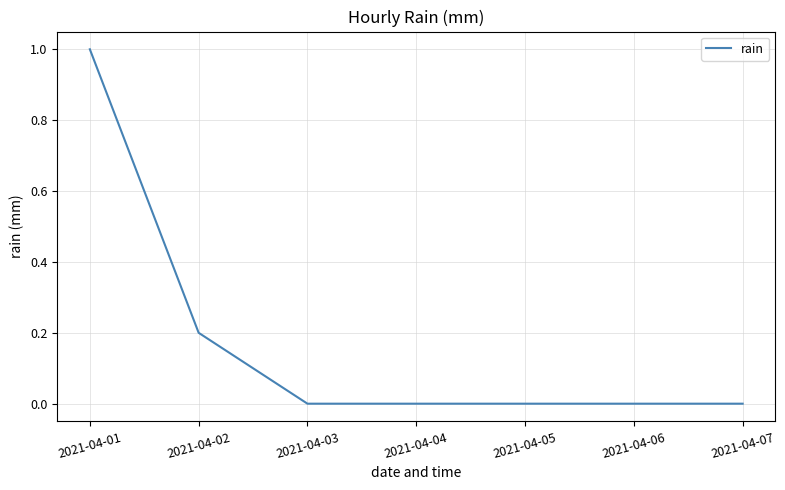

What is the difference between the maximum and minimum values?

1.0